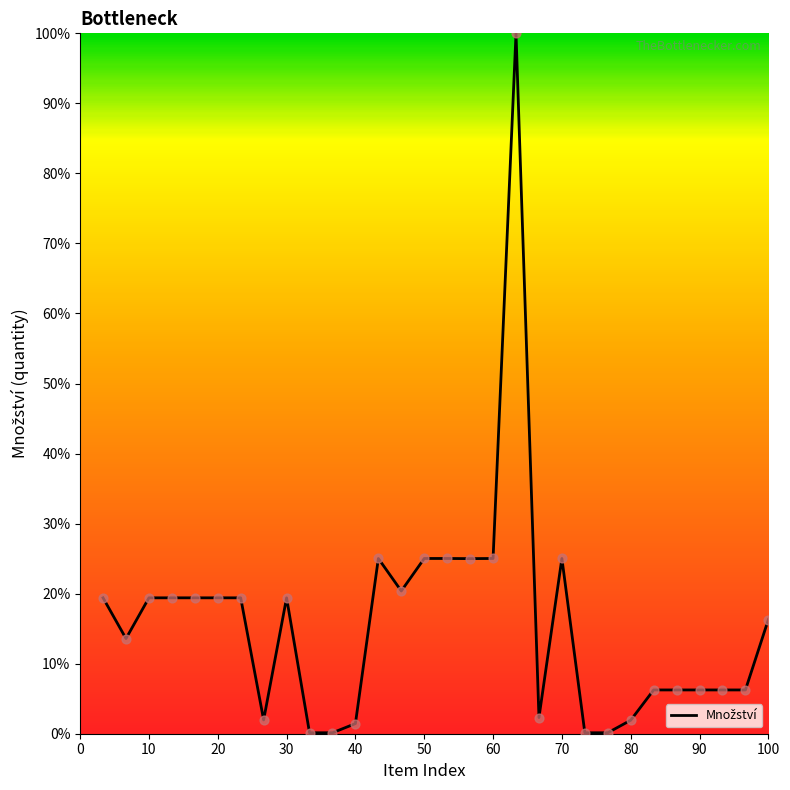

What is the greatest value displayed?

100.0